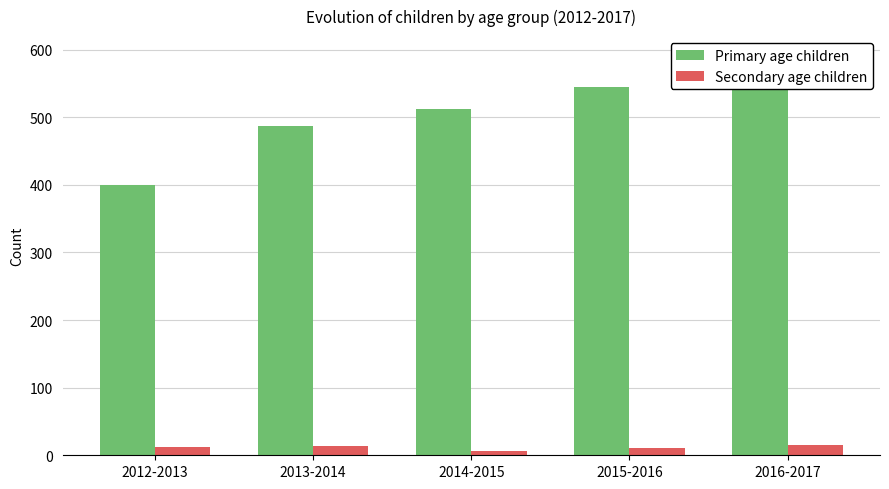

Which series changed the most between 2012-2013 and 2016-2017?

Primary age children